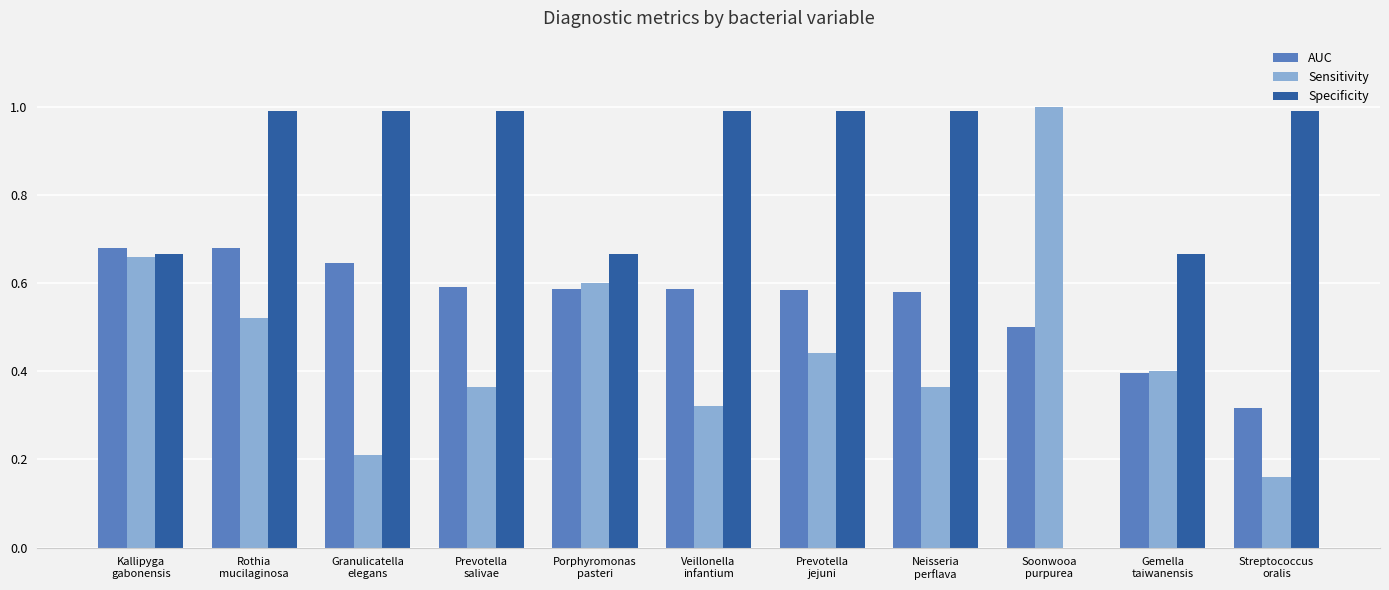

True or false: Sensitivity has a value of 0.6 at Gemella
taiwanensis.

False